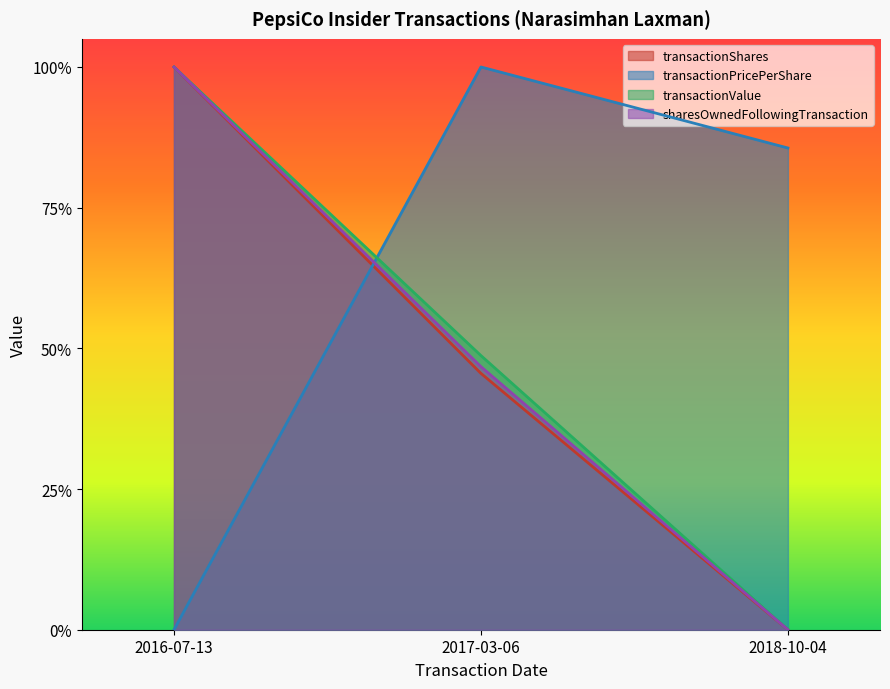

What is the difference between the transactionValue values at 2017-03-06 and 2018-10-04?

0.5